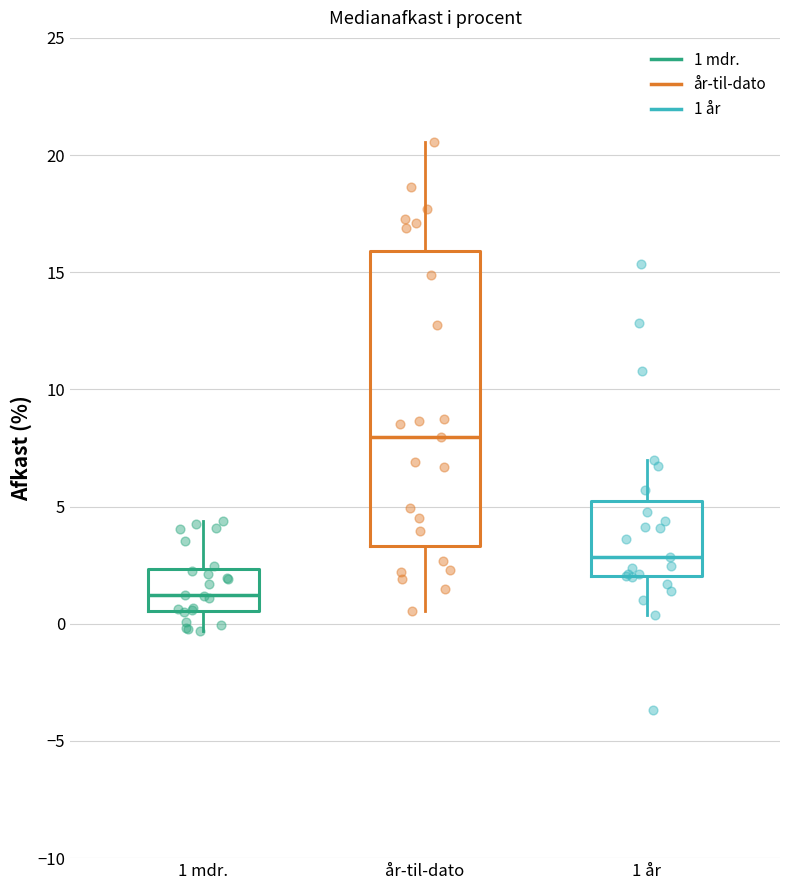

Reading left to right, read every box against the y-axis: the position of its median line, the range the box covers, and the ends of its whiskers. The values are not printed on the chart, so give them approximately, as read against the axis.

1 mdr.: median 1.0, box 0.5 to 2.5, whiskers -0.5 to 4.5
år-til-dato: median 8.0, box 3.5 to 16.0, whiskers 0.5 to 20.5
1 år: median 3.0, box 2.0 to 5.0, whiskers 0.5 to 7.0